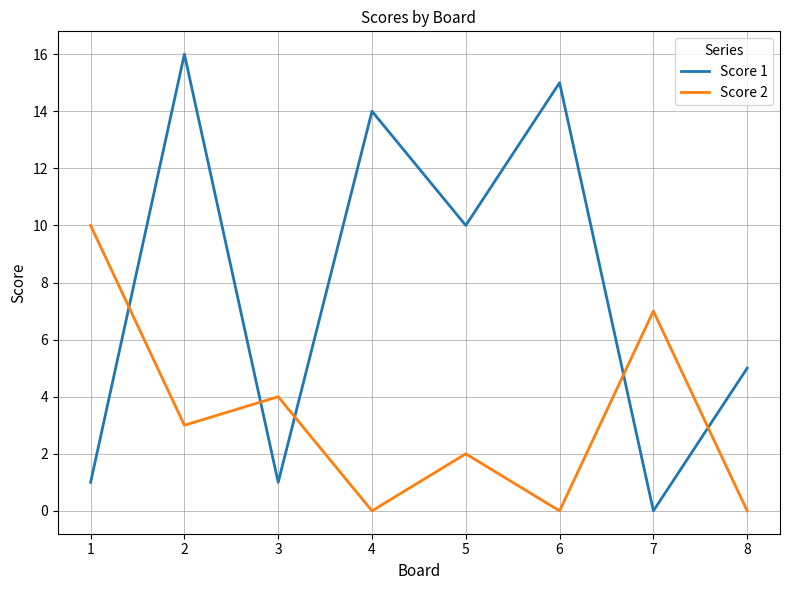

At which category is the sum across all series the highest?

2